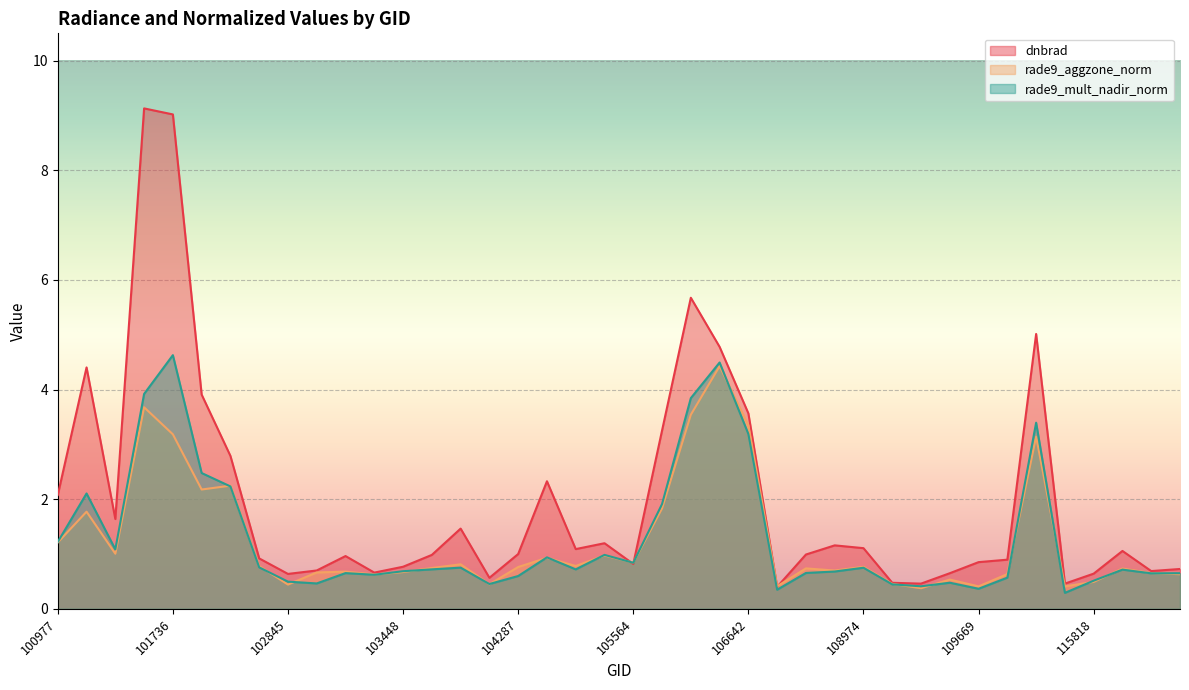

What is the minimum value for dnbrad?

0.4